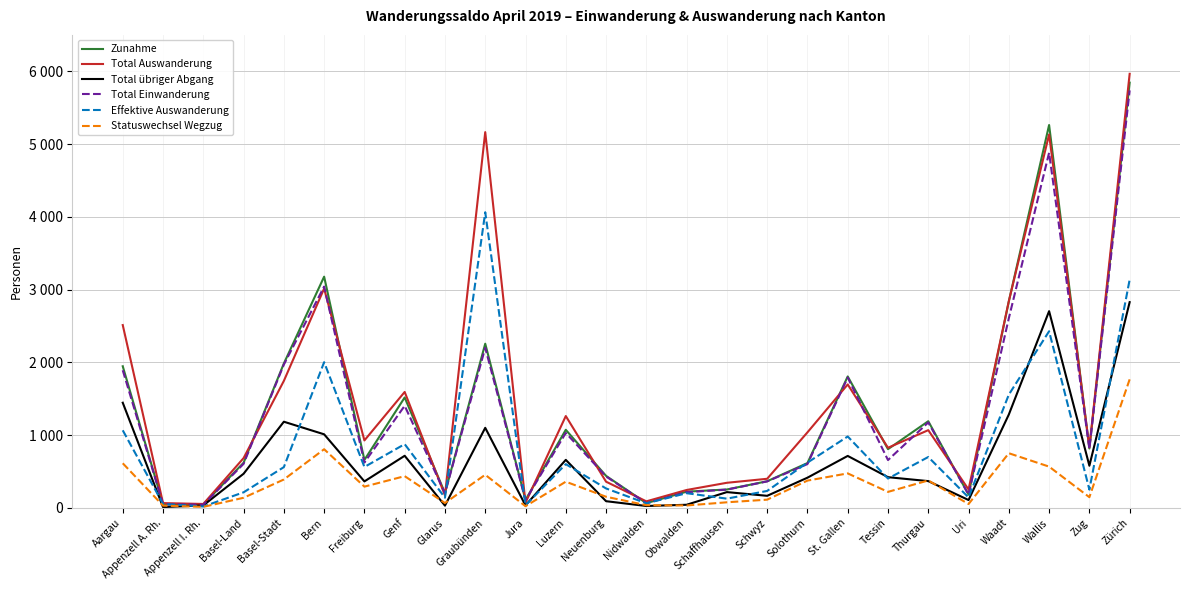

Between Bern and Zürich, which is larger?

Zürich